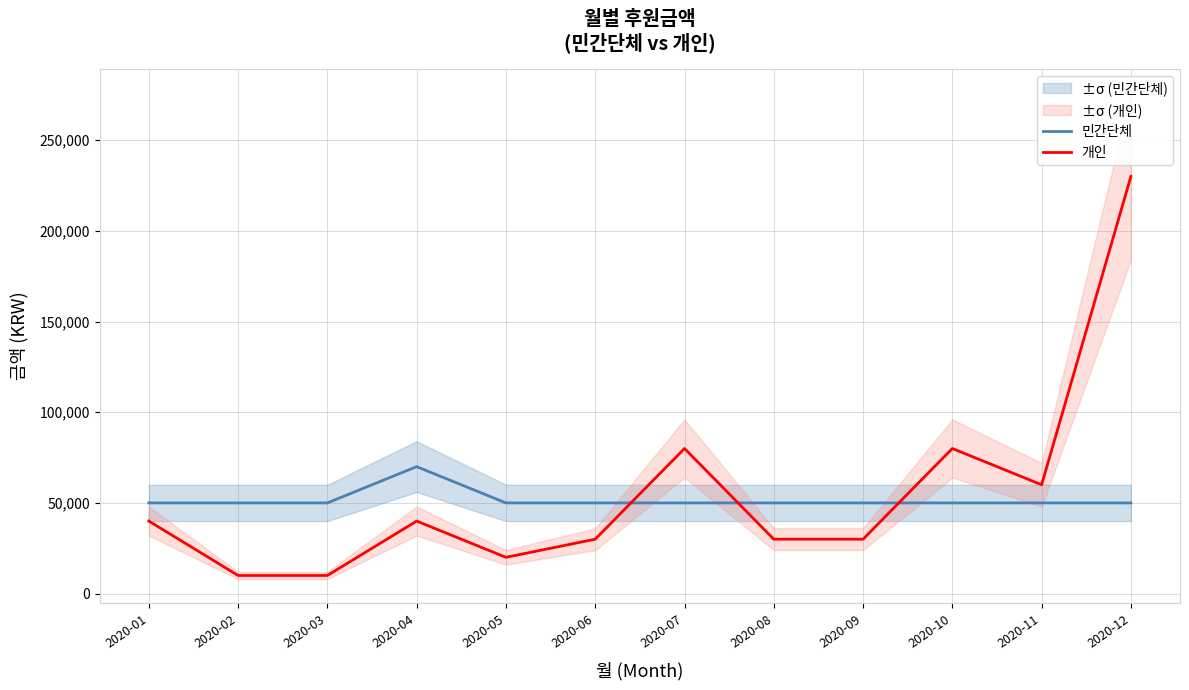

True or false: 민간단체 has more than 2 points higher than both neighbors.

False